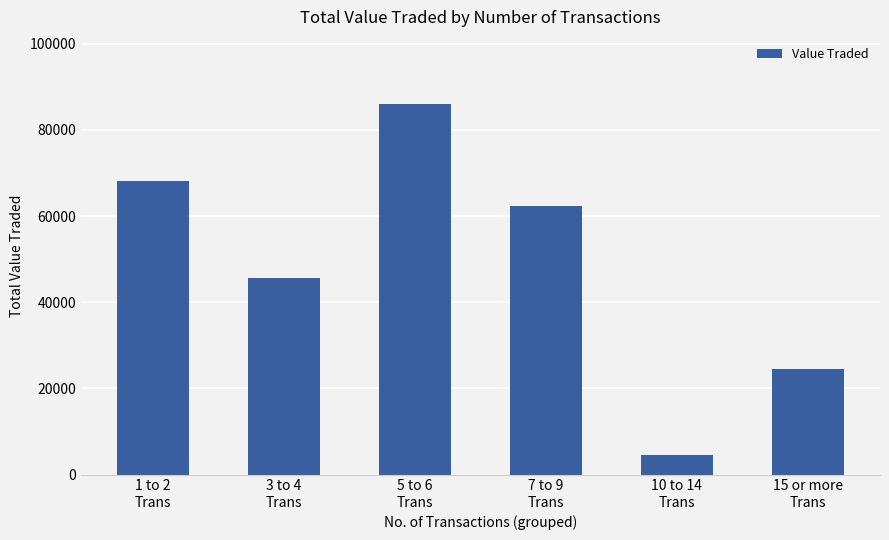

How many data points does each series have?

6